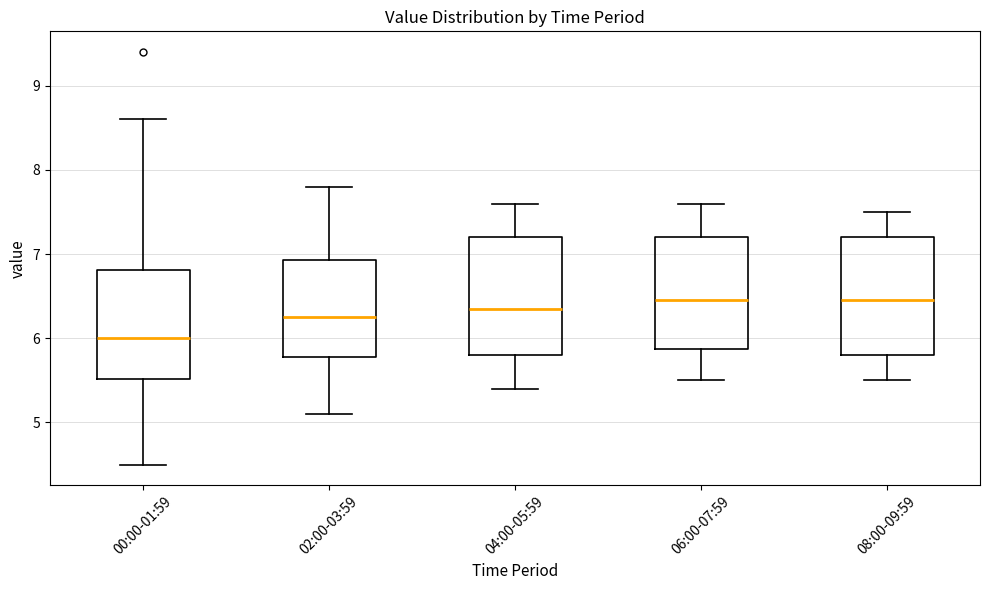

Reading left to right, read every box against the y-axis: the position of its median line, the range the box covers, and the ends of its whiskers. The values are not printed on the chart, so give them approximately, as read against the axis.

00:00-01:59: median 6.0, box 5.5 to 6.8, whiskers 4.5 to 8.6
02:00-03:59: median 6.3, box 5.8 to 6.9, whiskers 5.1 to 7.8
04:00-05:59: median 6.4, box 5.8 to 7.2, whiskers 5.4 to 7.6
06:00-07:59: median 6.5, box 5.9 to 7.2, whiskers 5.5 to 7.6
08:00-09:59: median 6.5, box 5.8 to 7.2, whiskers 5.5 to 7.5